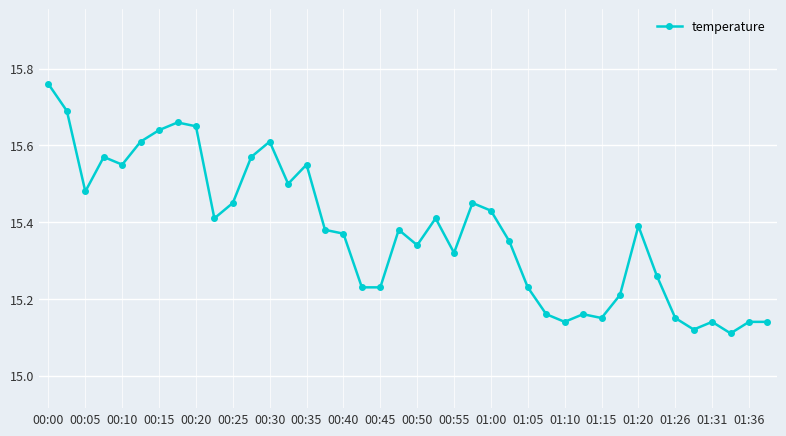

What is the sum of all values?

615.1